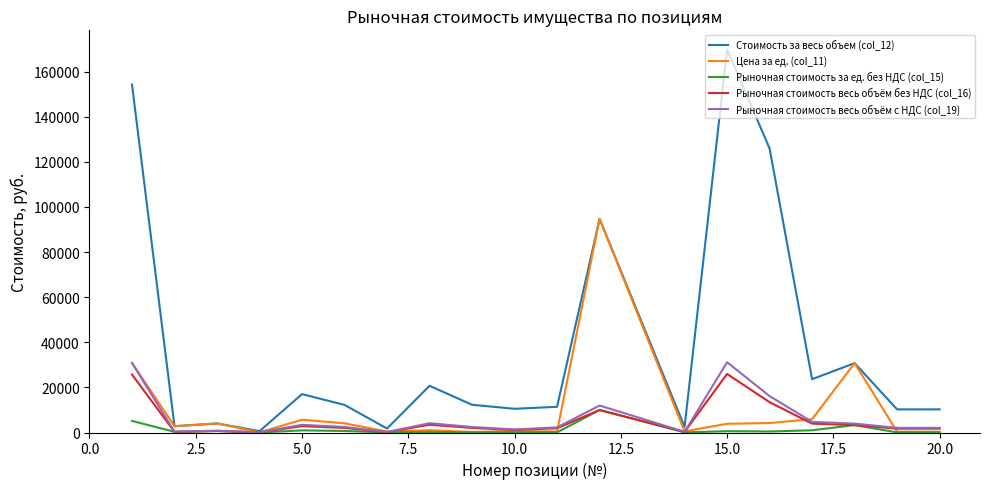

True or false: Рыночная стоимость весь объём без НДС (col_16) and Цена за ед. (col_11) cross at least once.

True